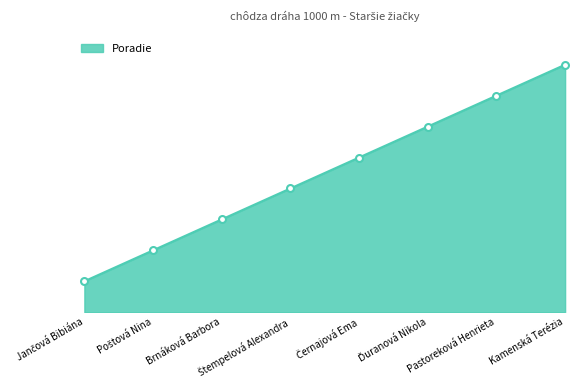

Reading left to right, transcribe all the data shown in this chart.

1	2	3	4	5	6	7	8